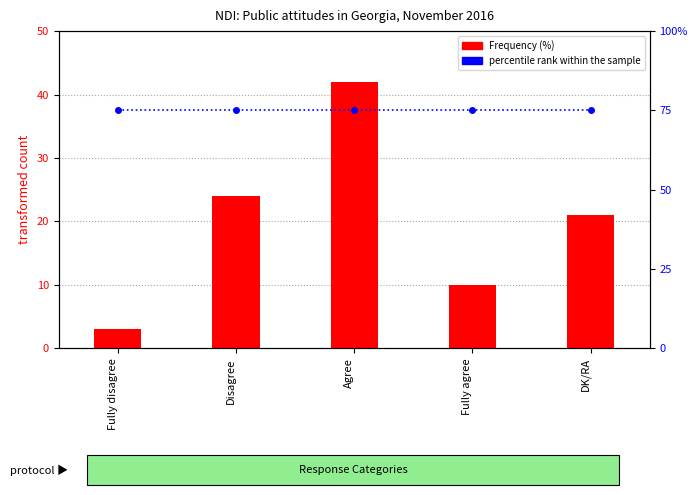

What are all the series names shown in the legend?

Frequency (%), percentile rank within the sample